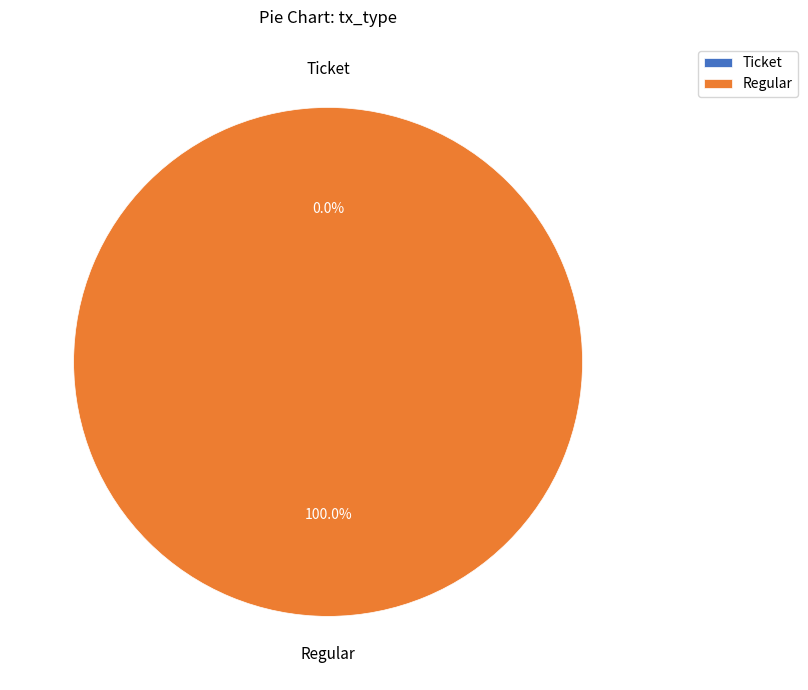

Between Regular and Ticket, which is larger?

Regular